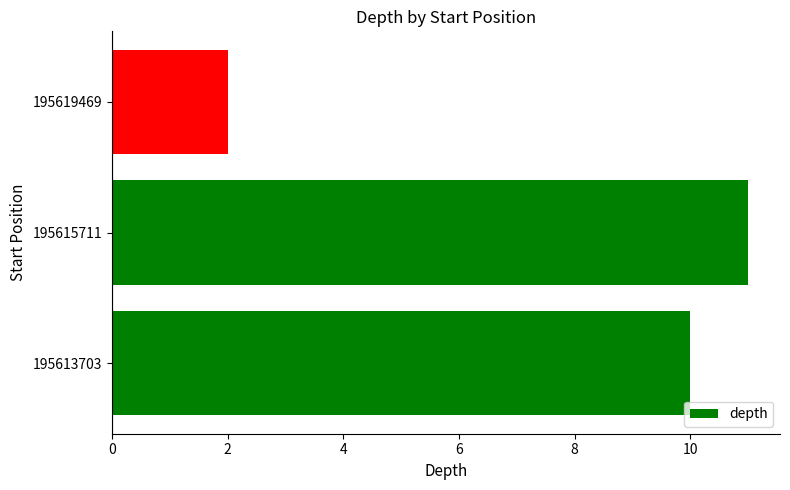

Are the bars horizontal?

Yes